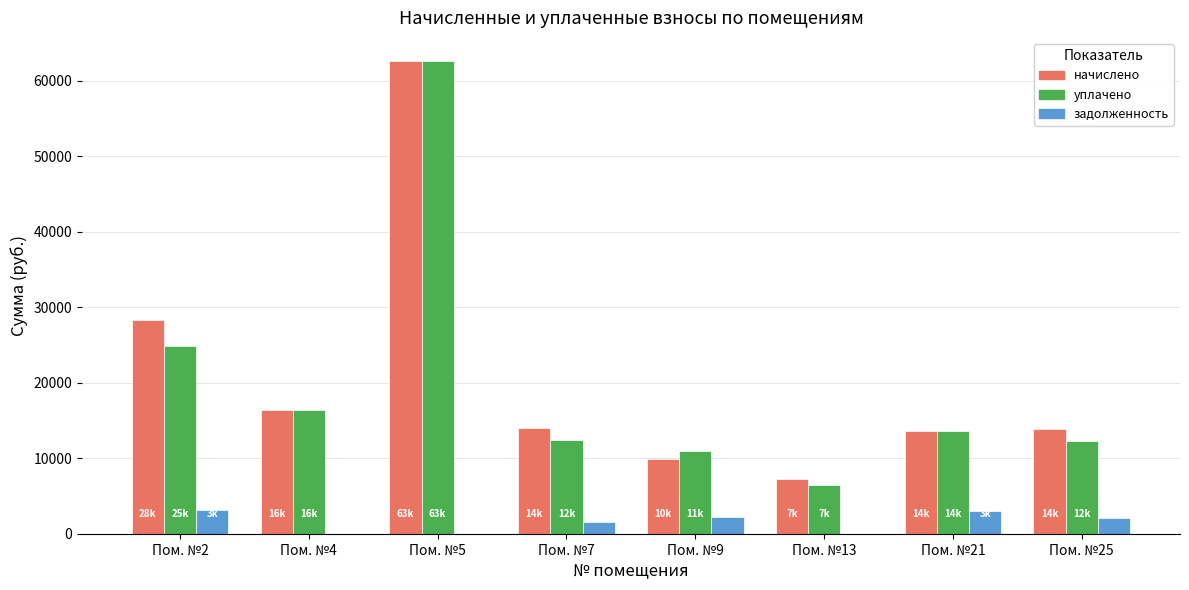

What is the greatest value displayed?

62565.1